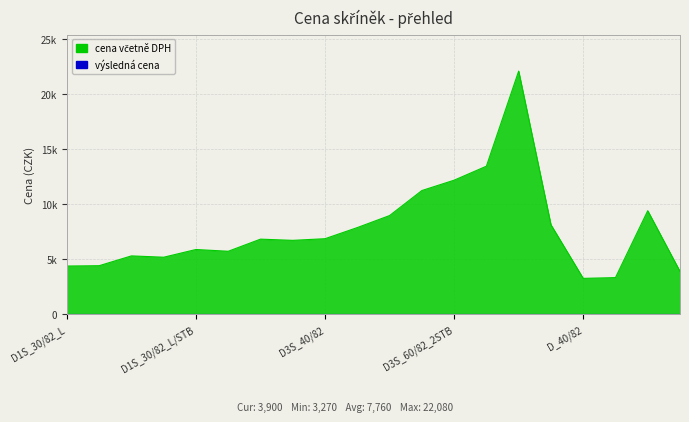

What is the approximate value at D_40/82?

3270